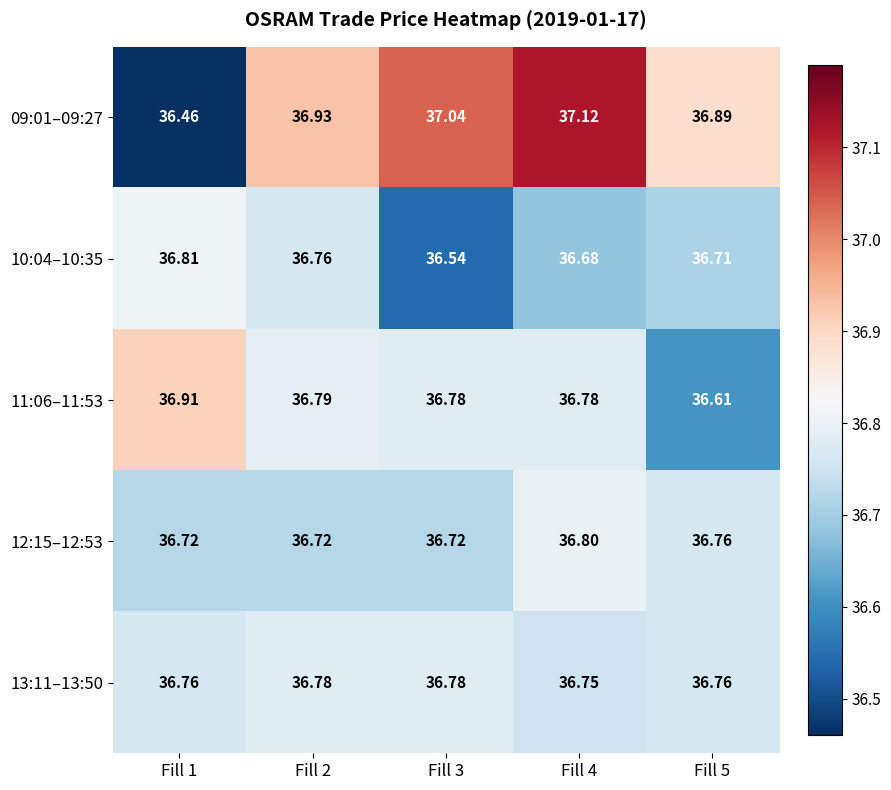

What is the greatest value displayed?

37.1